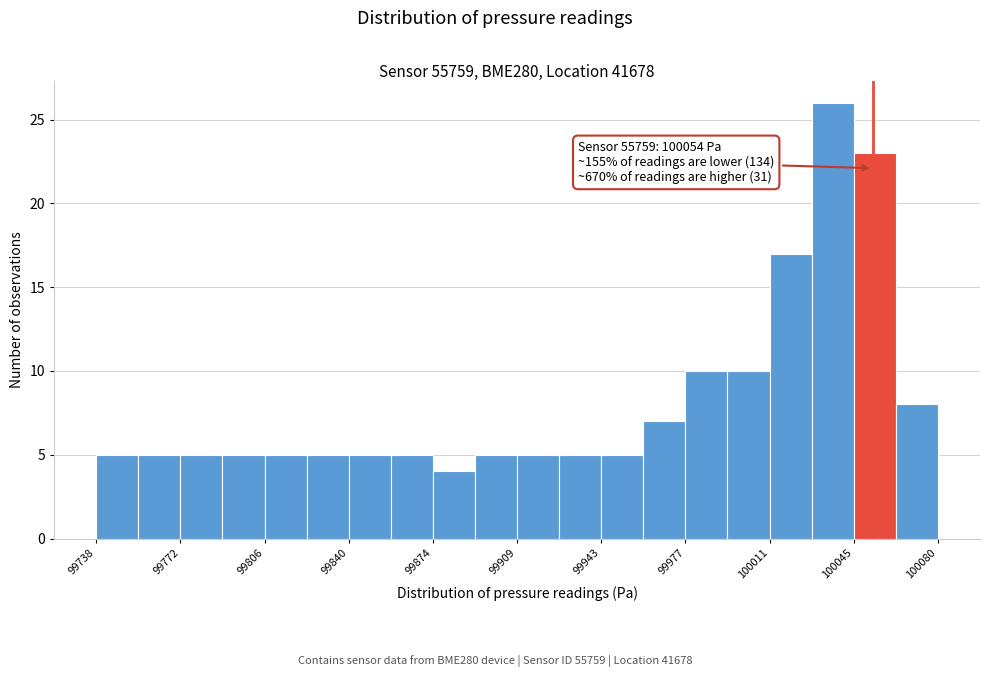

Around what value on the x-axis is the tallest bar? Give the approximate position of its centre, as read against the axis.

100035